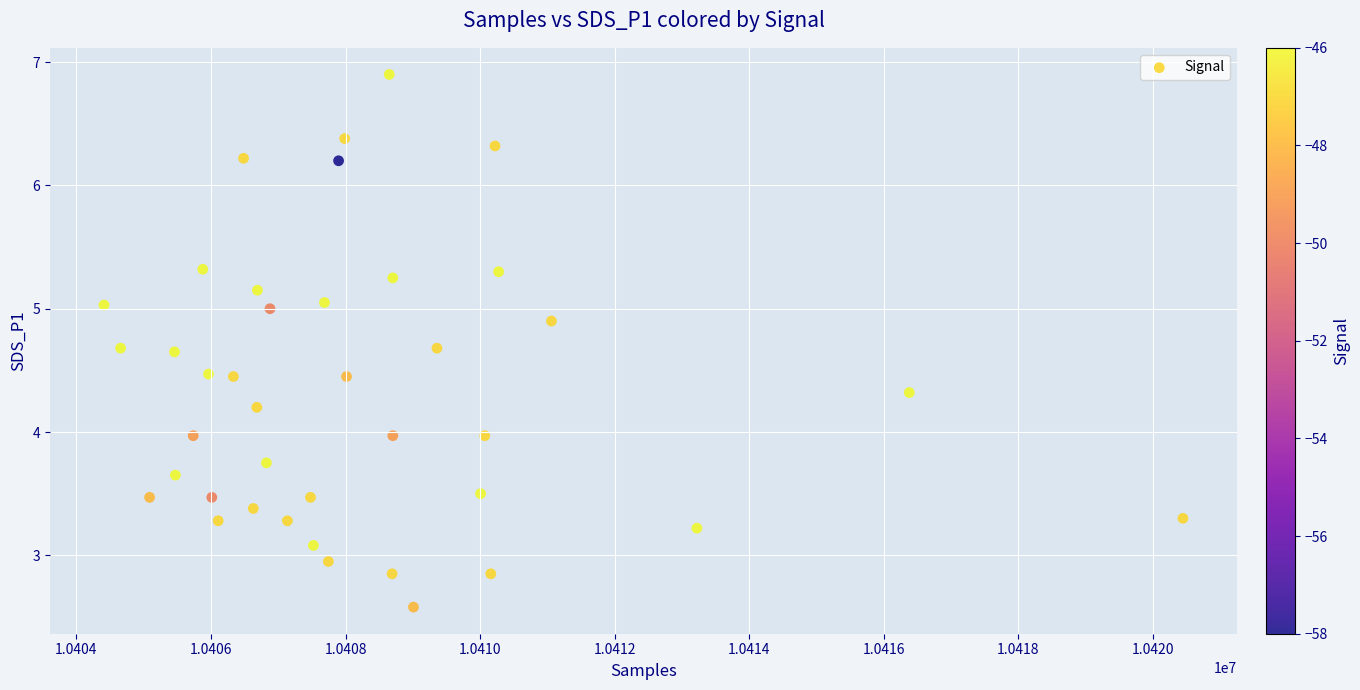

What is the range of X values (max minus min)?

16033.0